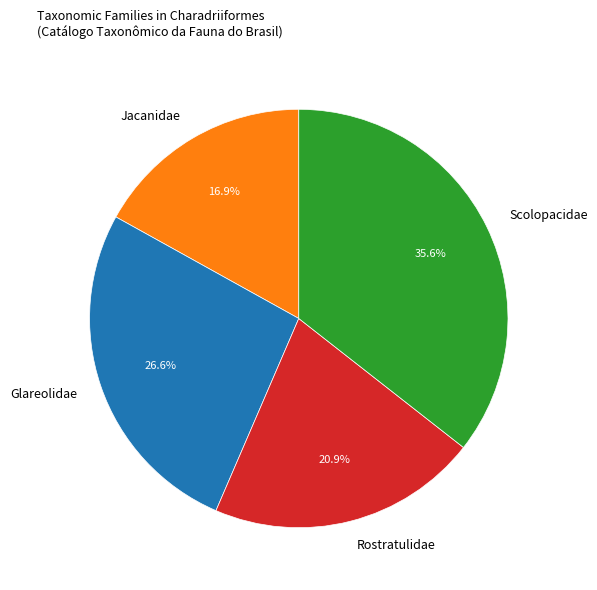

To the nearest percent, what is the average slice percentage?

25%